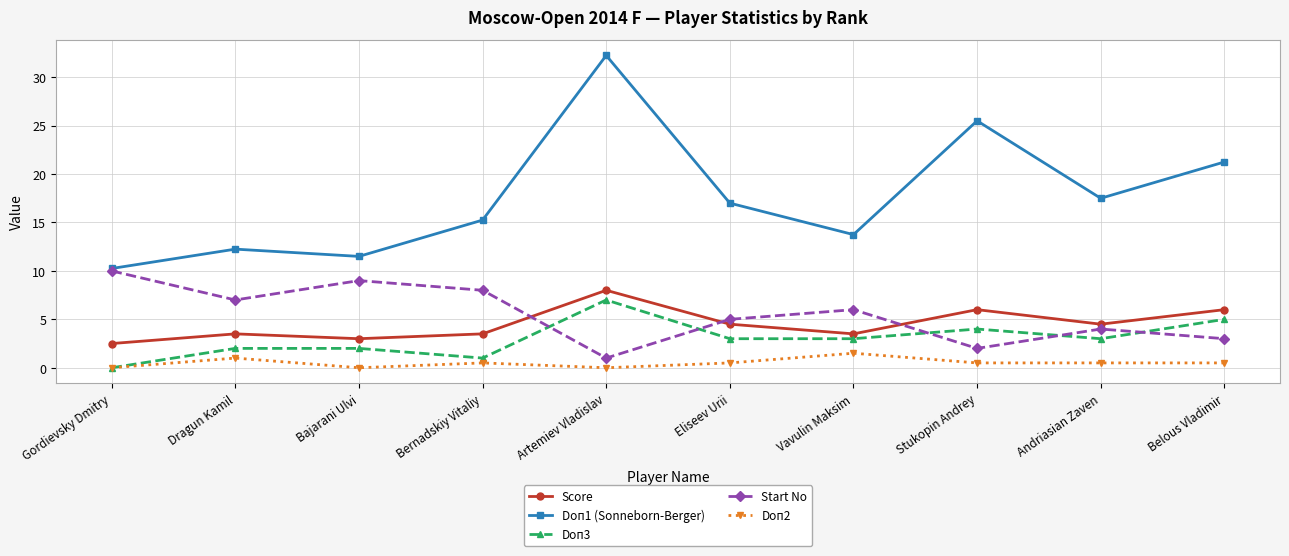

Where is the first local maximum for Start No?

Bajarani Ulvi